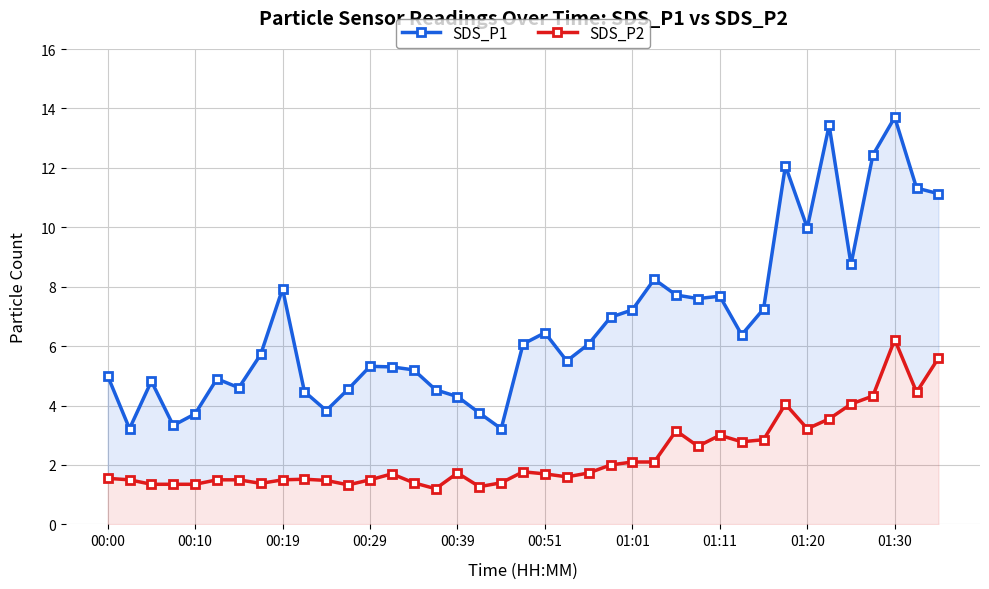

True or false: SDS_P1 and SDS_P2 cross at least once.

False